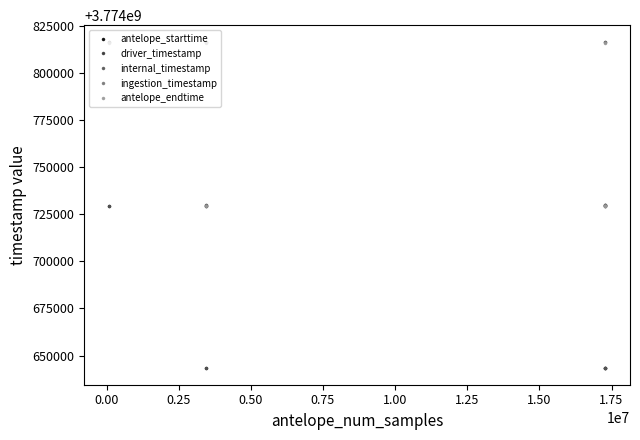

What is the minimum value for driver_timestamp?

3774729895.1